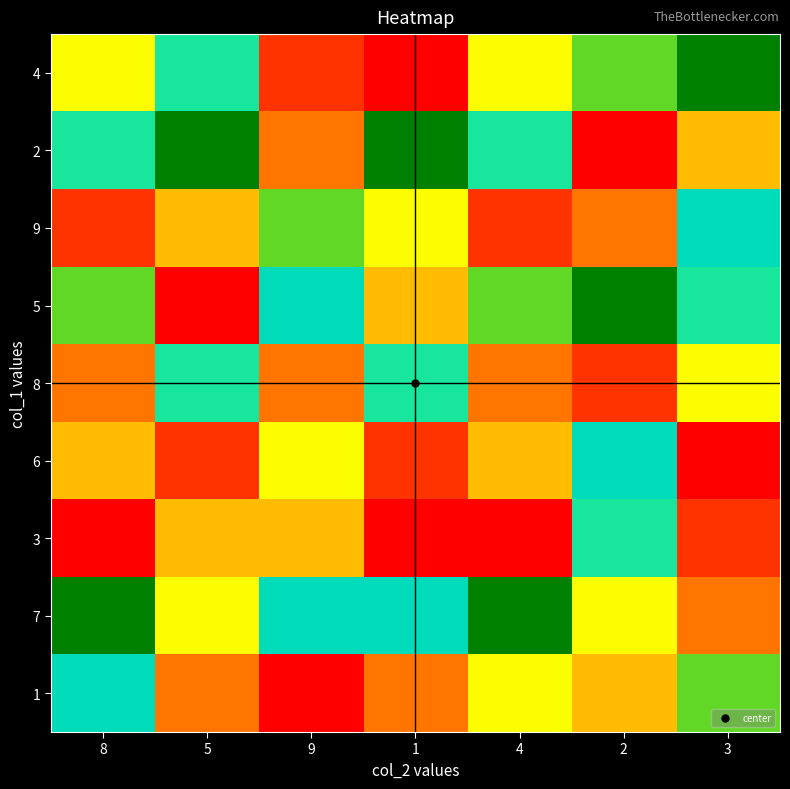

How many categories are shown in the chart?

7